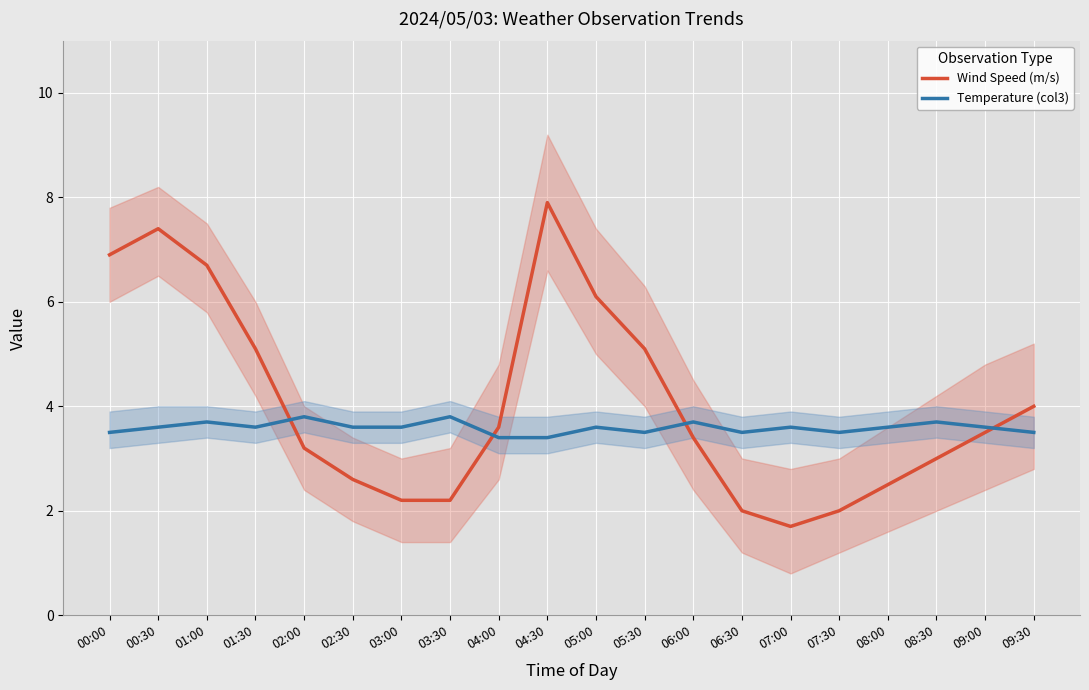

List the labels in order of Temperature (col3) value, smallest first.

04:00, 04:30, 00:00, 05:30, 06:30, 07:30, 09:30, 00:30, 01:30, 02:30, 03:00, 05:00, 07:00, 08:00, 09:00, 01:00, 06:00, 08:30, 02:00, 03:30